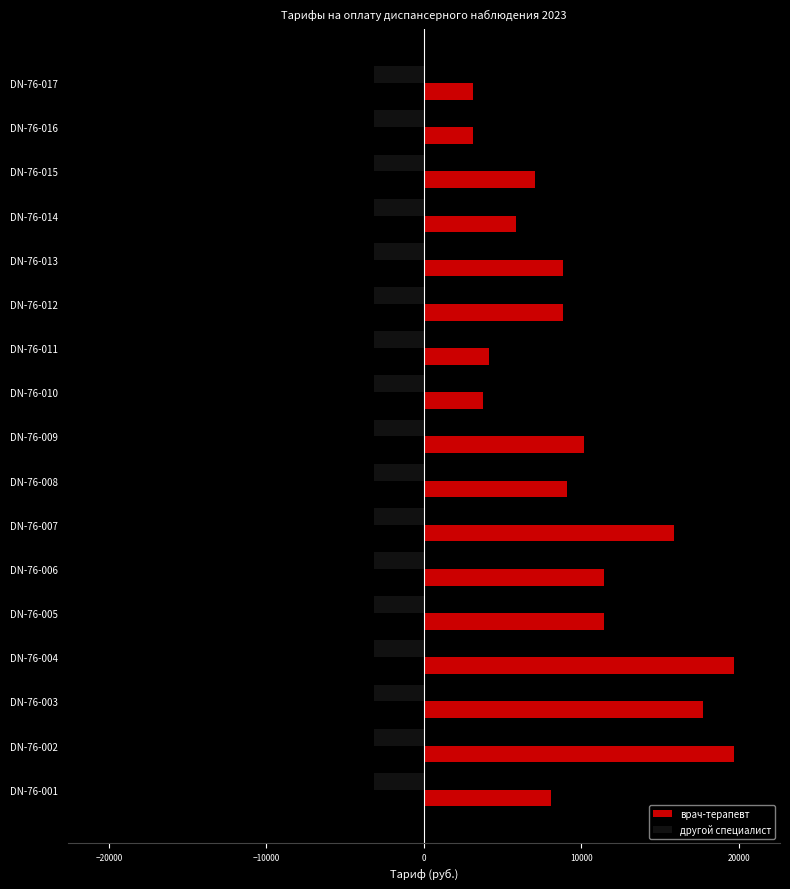

Rank the series by their average value, from highest to lowest.

врач-терапевт, другой специалист